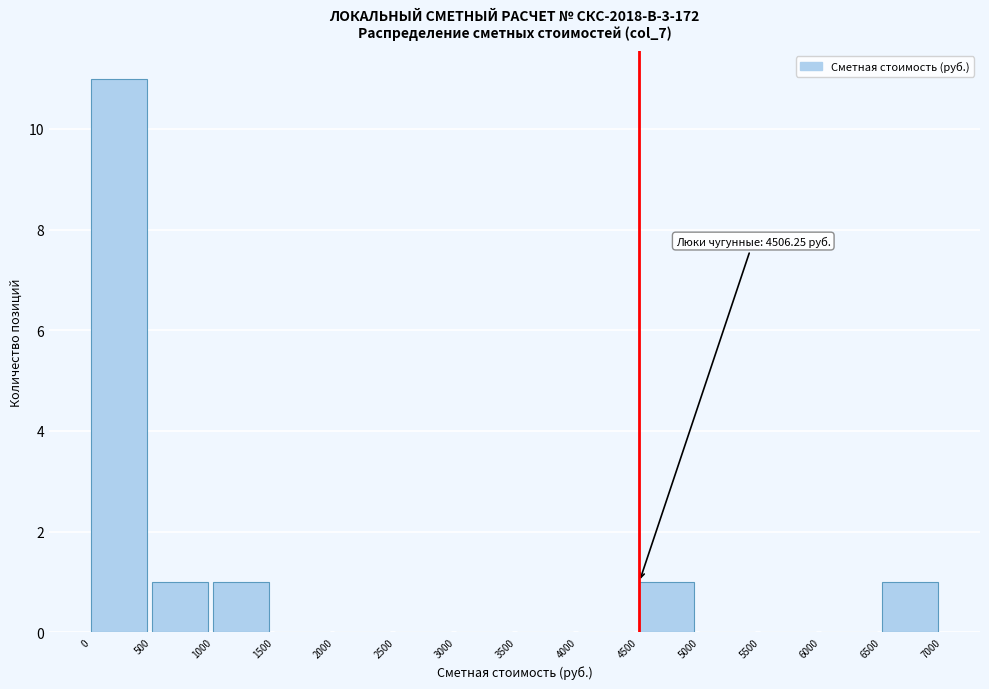

Which range on the x-axis has the tallest bar?

0 to 500